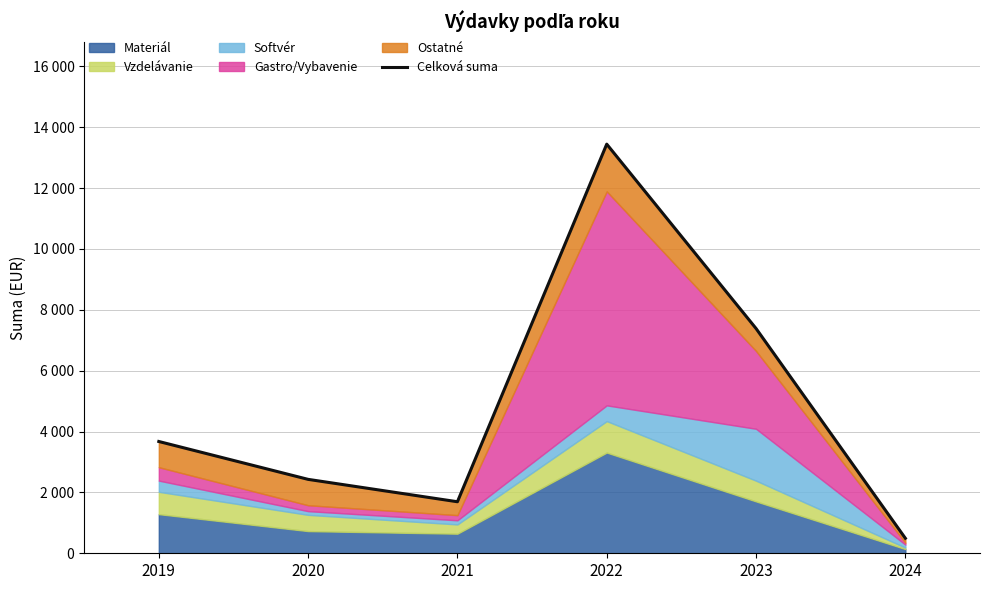

How many points are lower than both their immediate neighbors (excluding endpoints)?

1